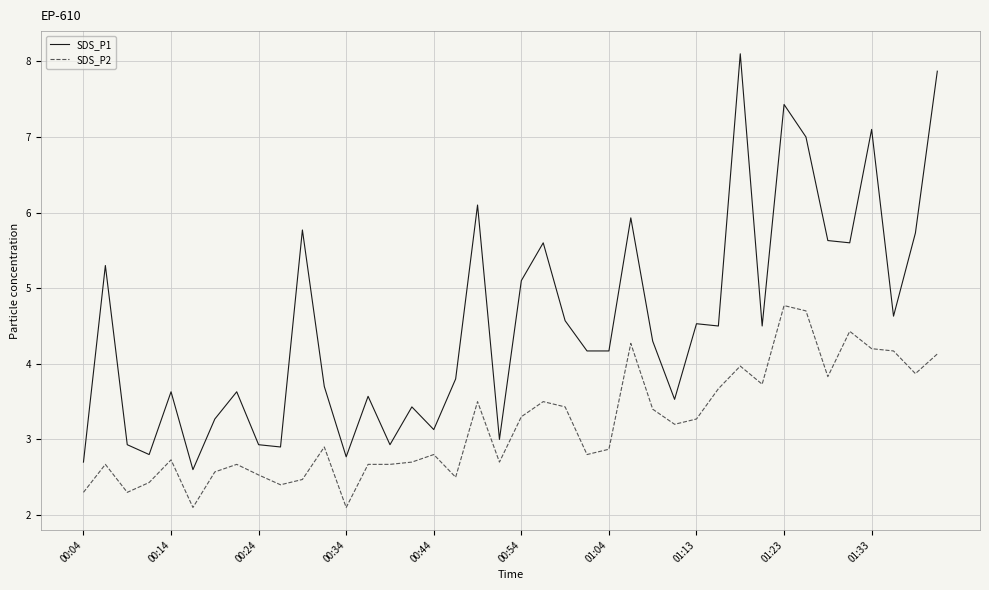

Which series has the widest spread of values?

SDS_P1